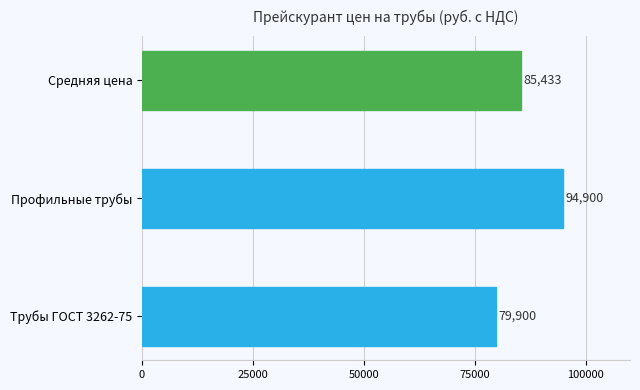

What is the change in value from Профильные трубы to Средняя цена?

-9467